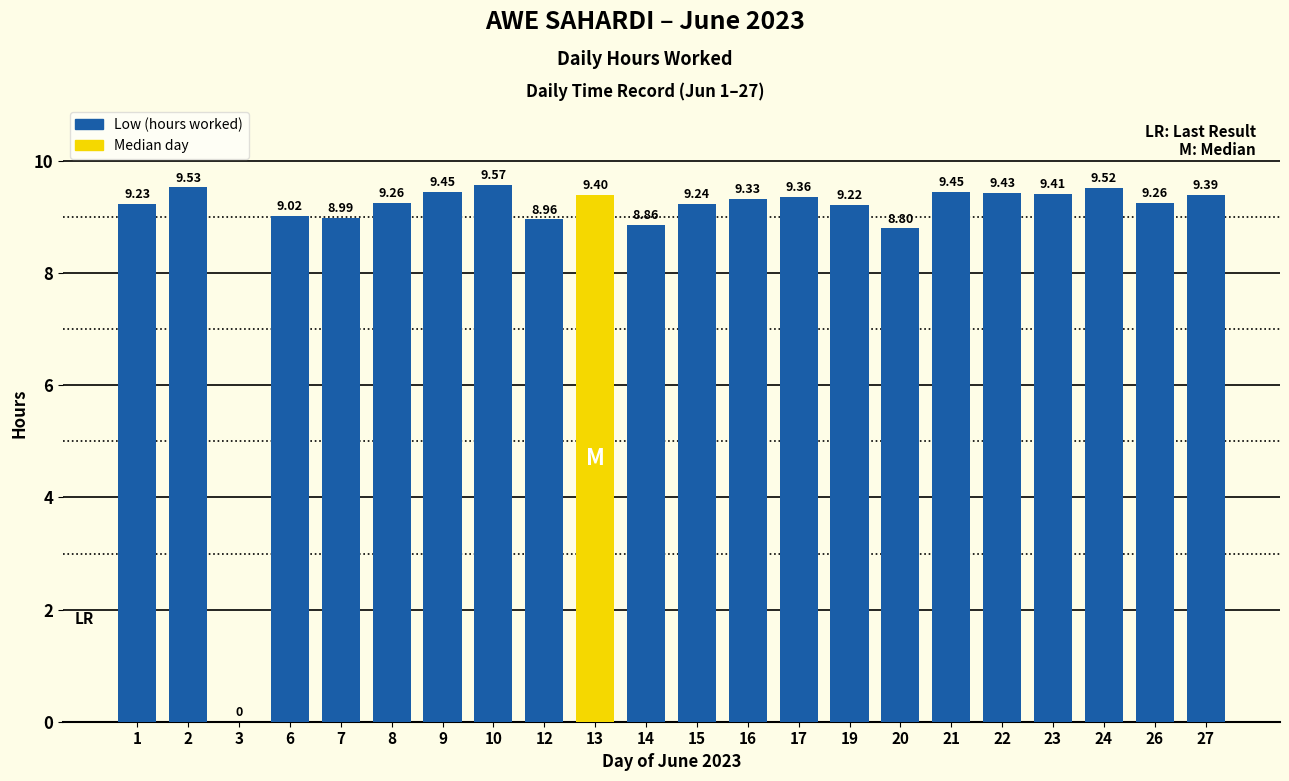

How many data points are above 9?

17